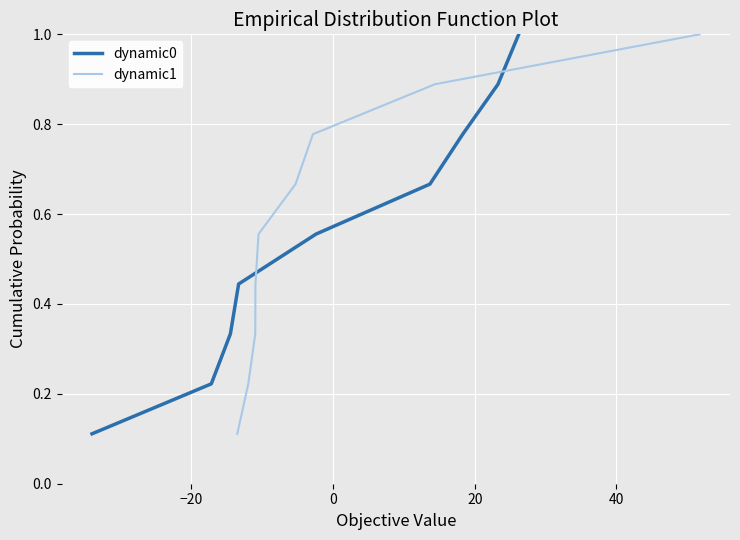

Reading left to right, extract all data points from this chart.

dynamic0: 0.1	0.2	0.3	0.4	0.6	0.7	0.8	0.9	1.0
dynamic1: 0.1	0.2	0.3	0.4	0.6	0.7	0.8	0.9	1.0